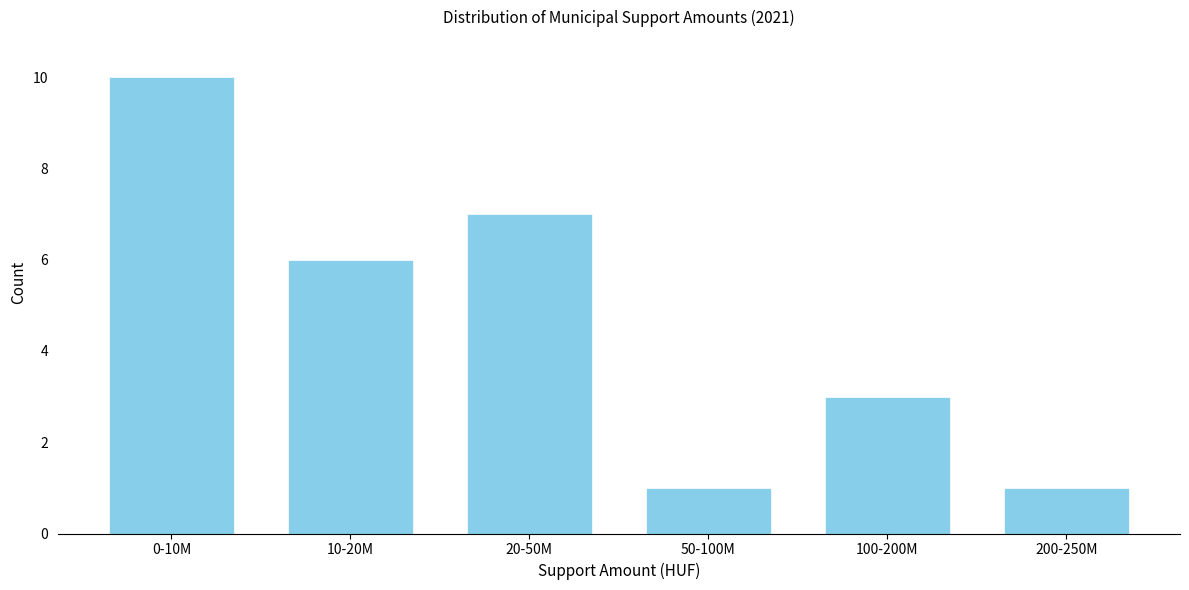

Reading left to right, list all the values displayed in this chart.

0-10M=10	10-20M=6	20-50M=7	50-100M=1	100-200M=3	200-250M=1